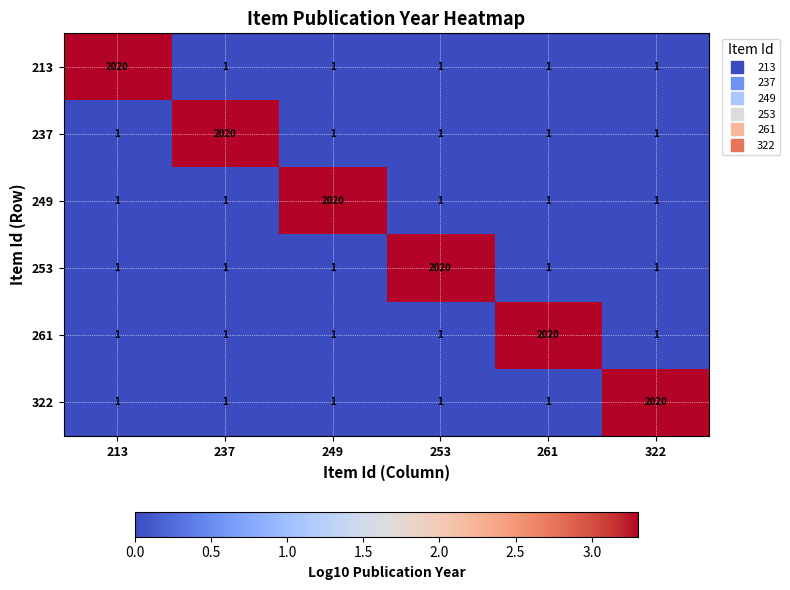

What is the highest value of the 213 series?

2020